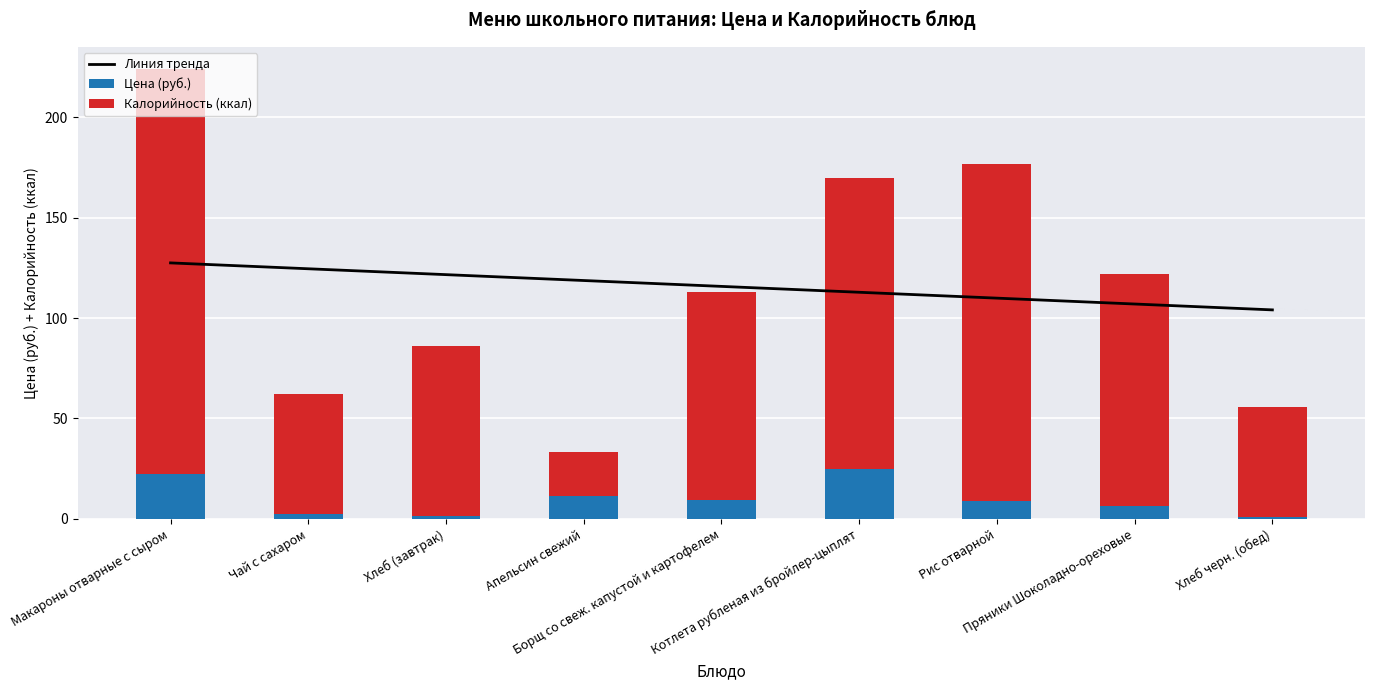

Count the number of data series in this chart.

3